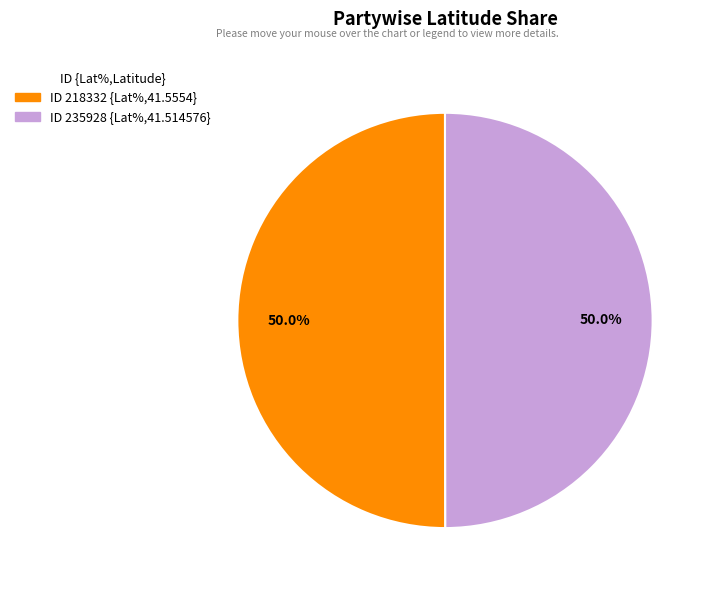

What percentage do ID 235928 {Lat%,41.514576} and ID 218332 {Lat%,41.5554} together represent?

100.0%